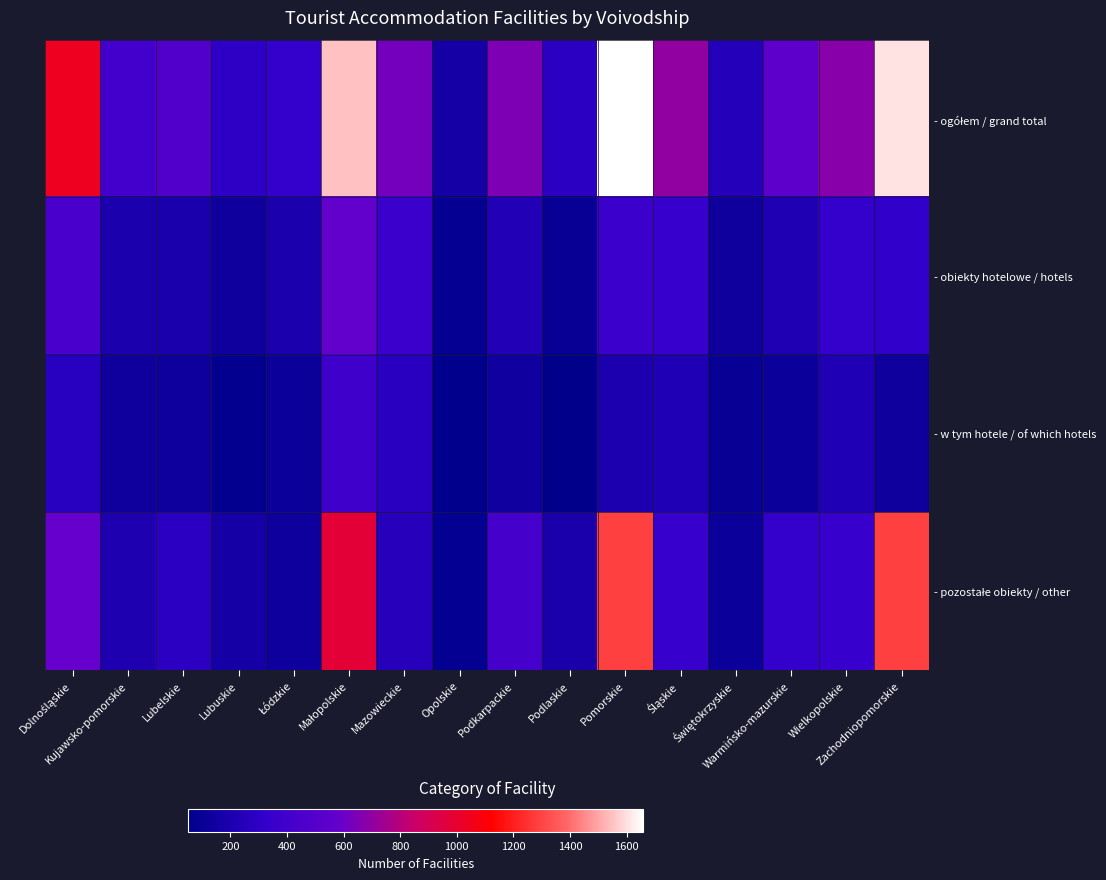

Count the number of data series in this chart.

4